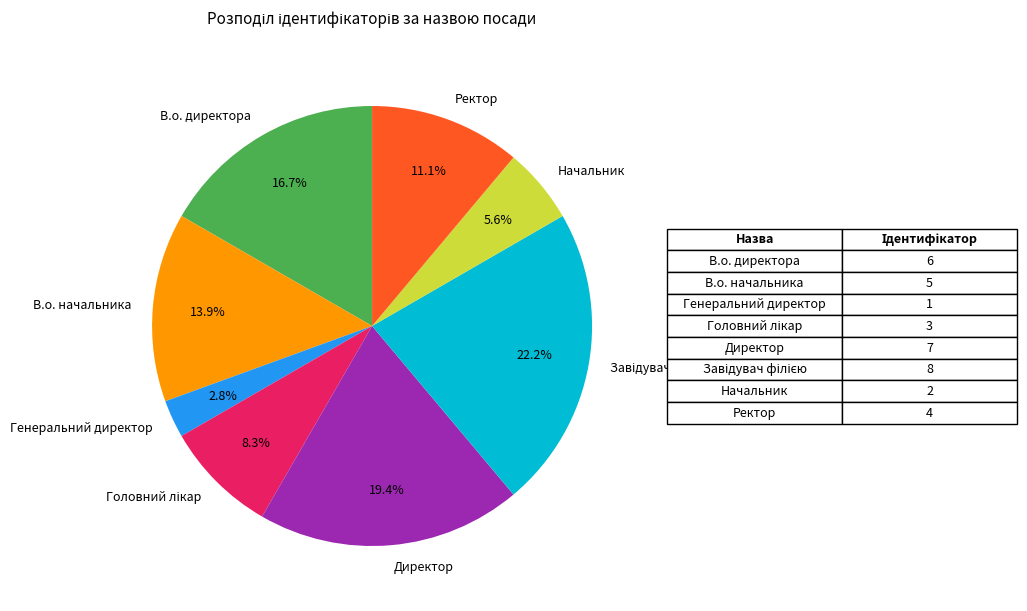

Is it true that В.о. начальника is 14% of the pie?

True